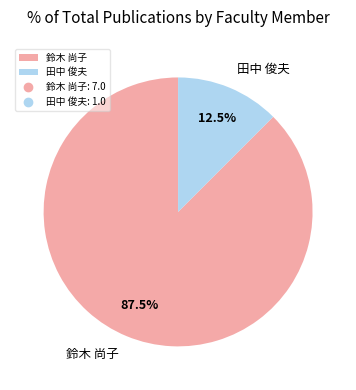

To the nearest percent, what is the difference between the largest and smallest slice percentages?

75%